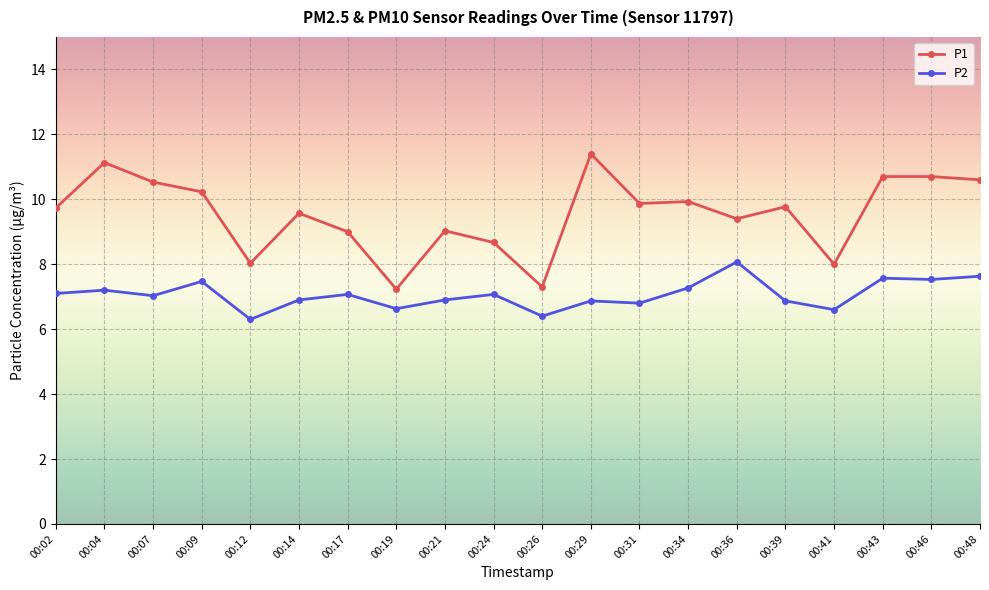

What is the highest value of the P1 series?

11.4